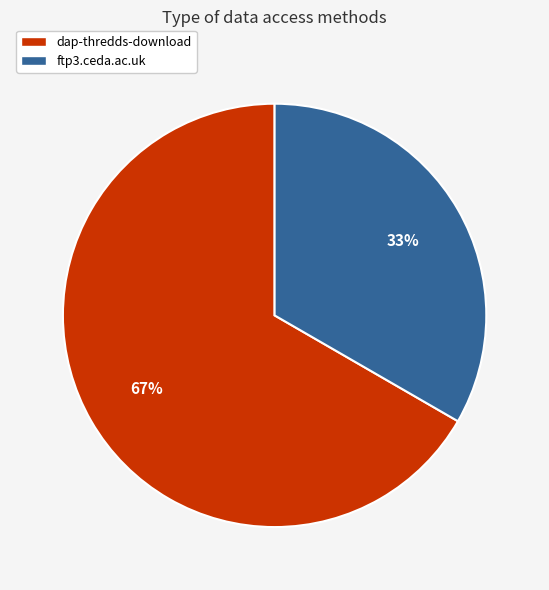

To the nearest percent, what is the combined percentage of dap-thredds-download and ftp3.ceda.ac.uk?

100%